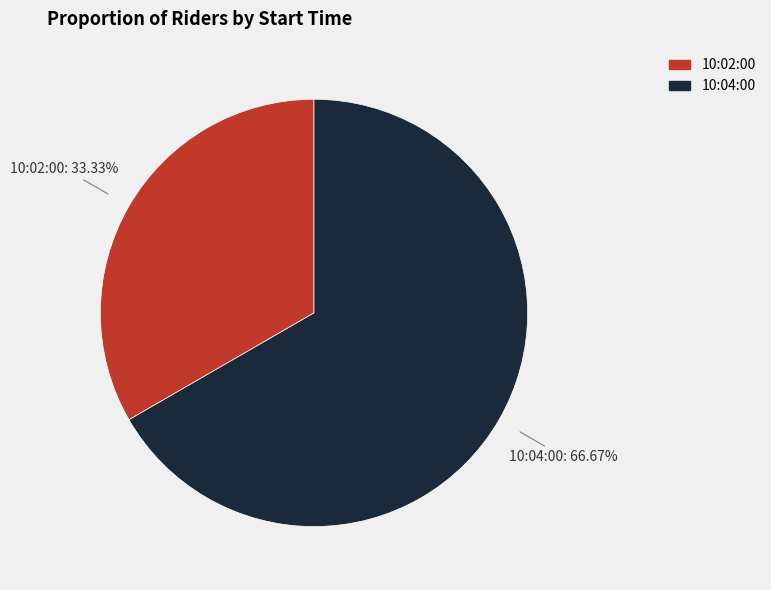

To the nearest percent, what is the difference between the 10:04:00 and 10:02:00 slice percentages?

33%